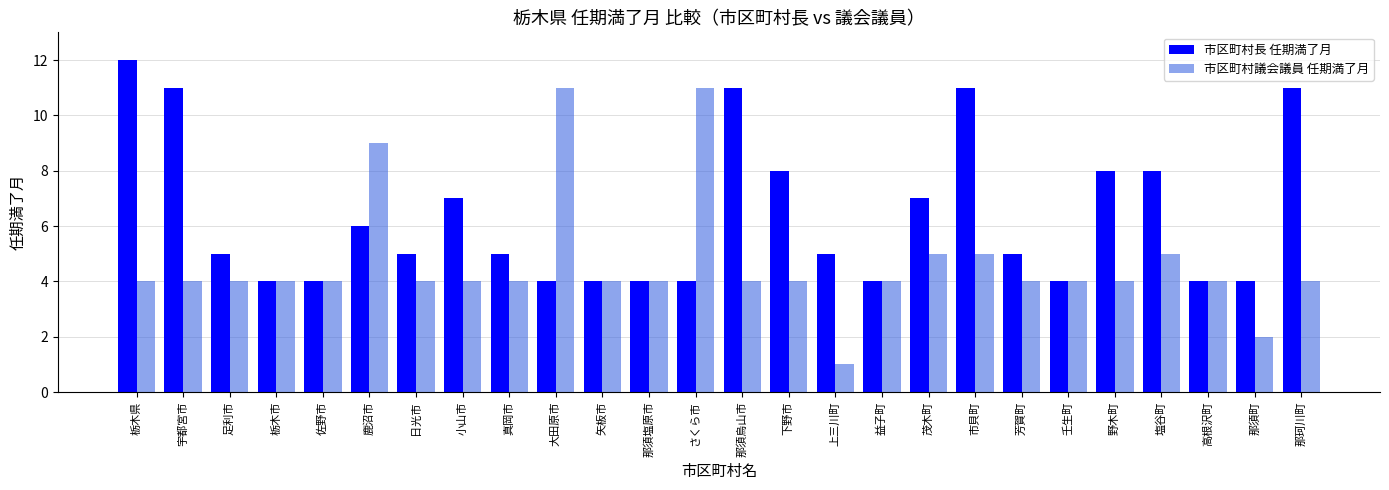

Does the chart contain any negative values?

No